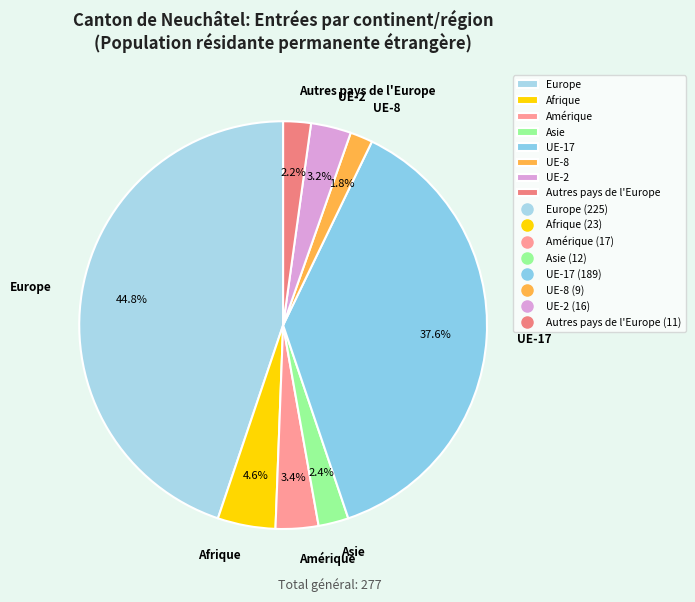

What percentage is the Europe slice, to the nearest percent?

45%